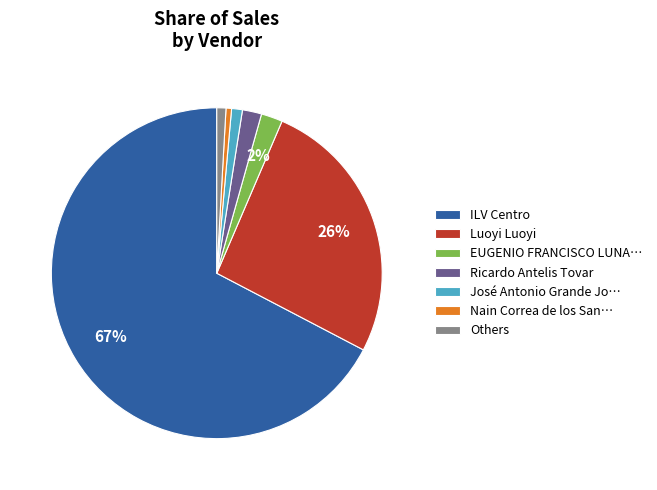

What percentage is the Luoyi Luoyi slice, to the nearest percent?

26%